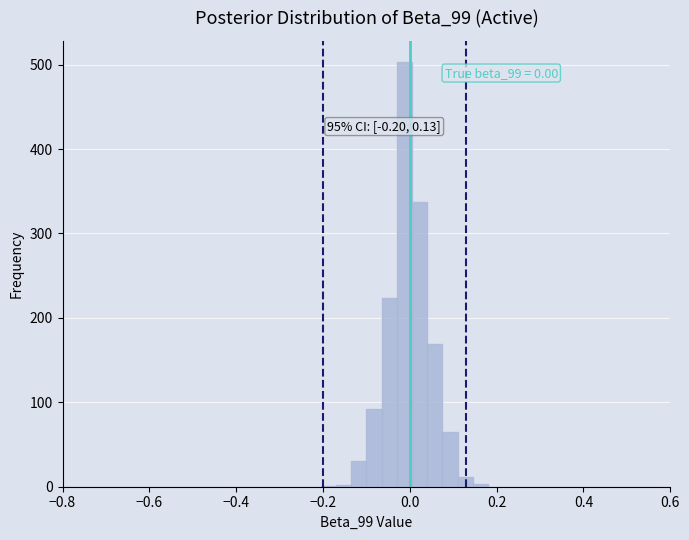

Read against the x-axis, roughly where is the centre of the tallest bar?

-0.02